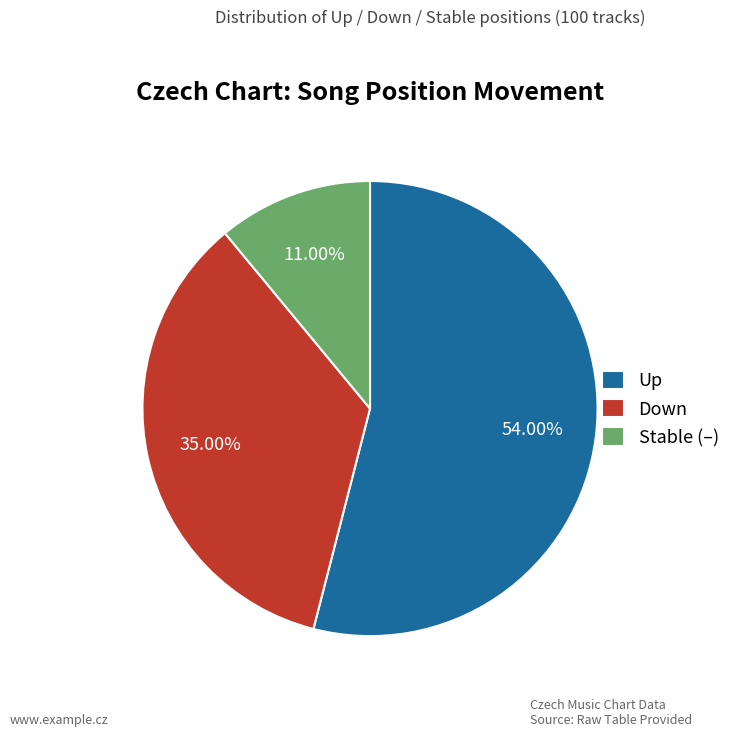

To the nearest percent, what is the difference between the largest and smallest slice percentages?

43%